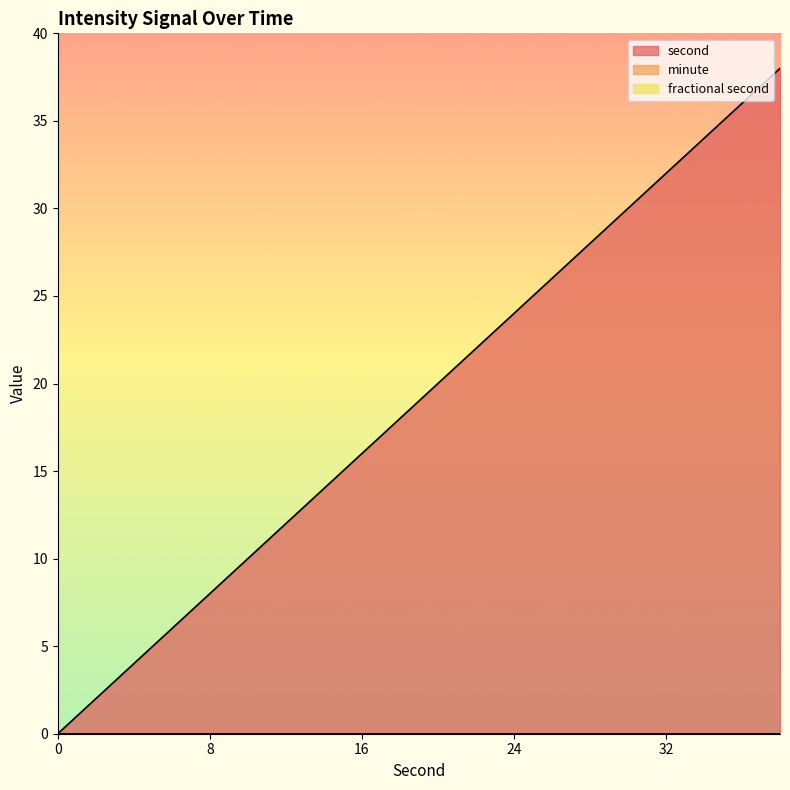

What is the greatest value displayed?

38